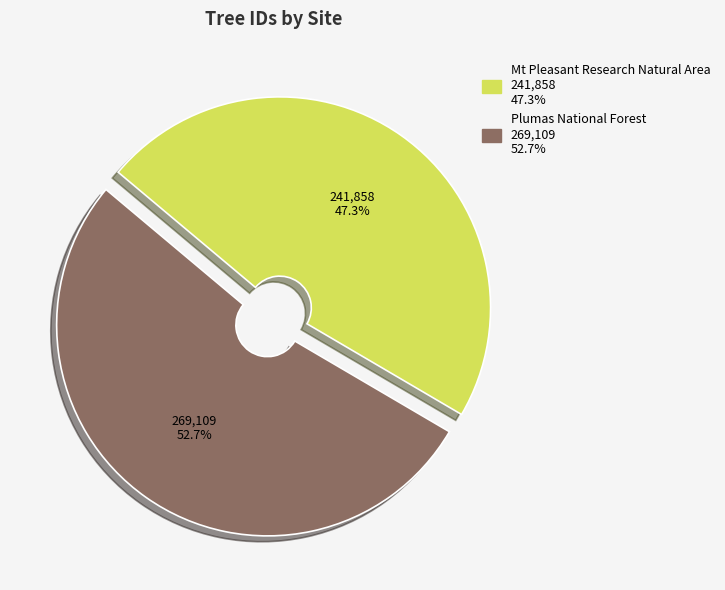

The Plumas National Forest slice represents 53% of the pie. True or false?

True